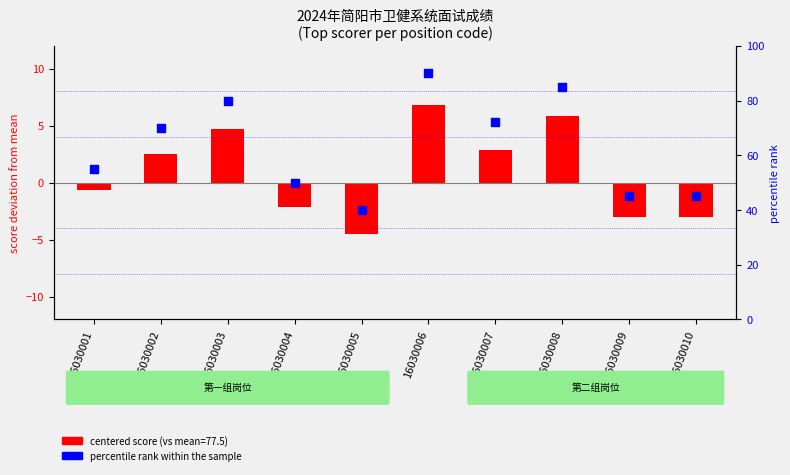

Is the value of centered score (vs mean) at 16030008 greater than the value of percentile rank within sample at 16030009?

No